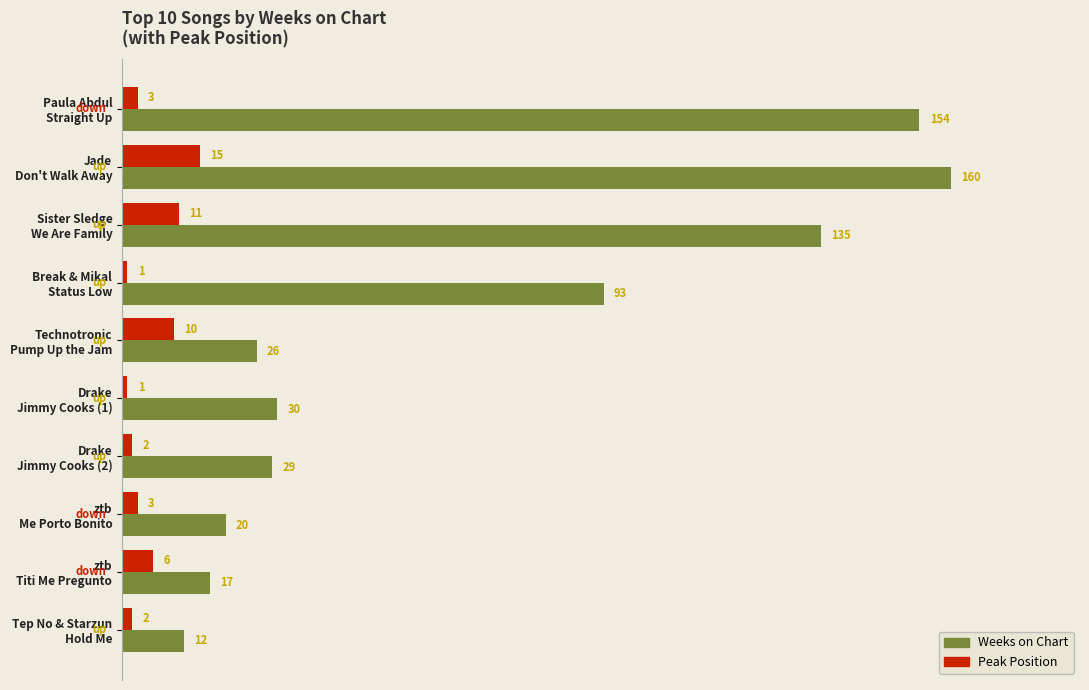

At which category is the sum across all series the highest?

Jade
Don't Walk Away